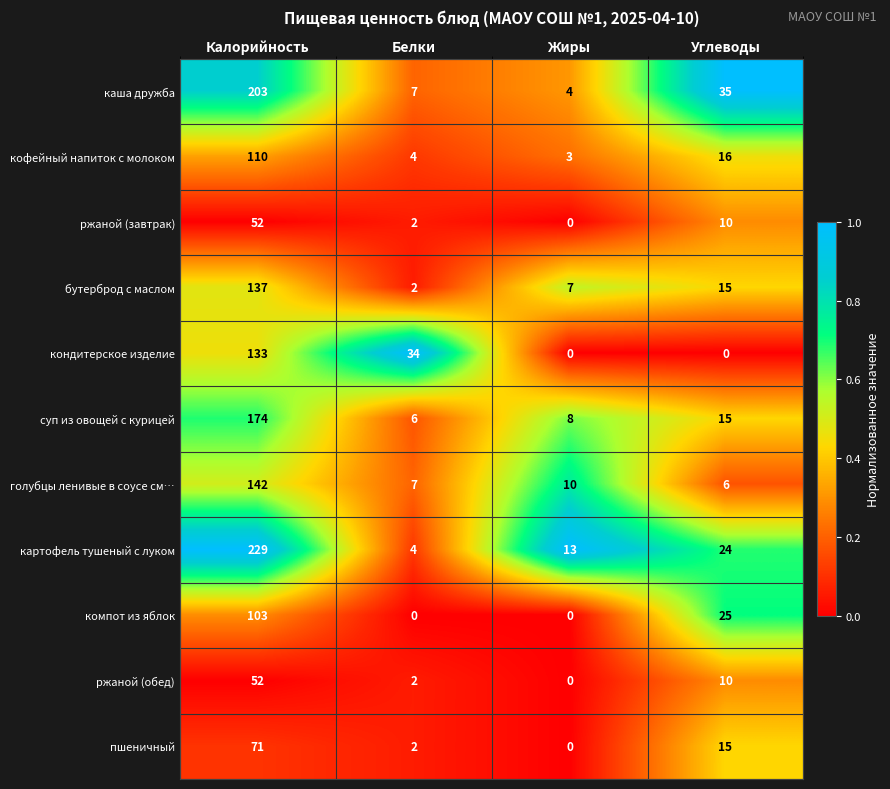

Rank the categories by каша дружба value from highest to lowest.

Калорийность, Углеводы, Белки, Жиры